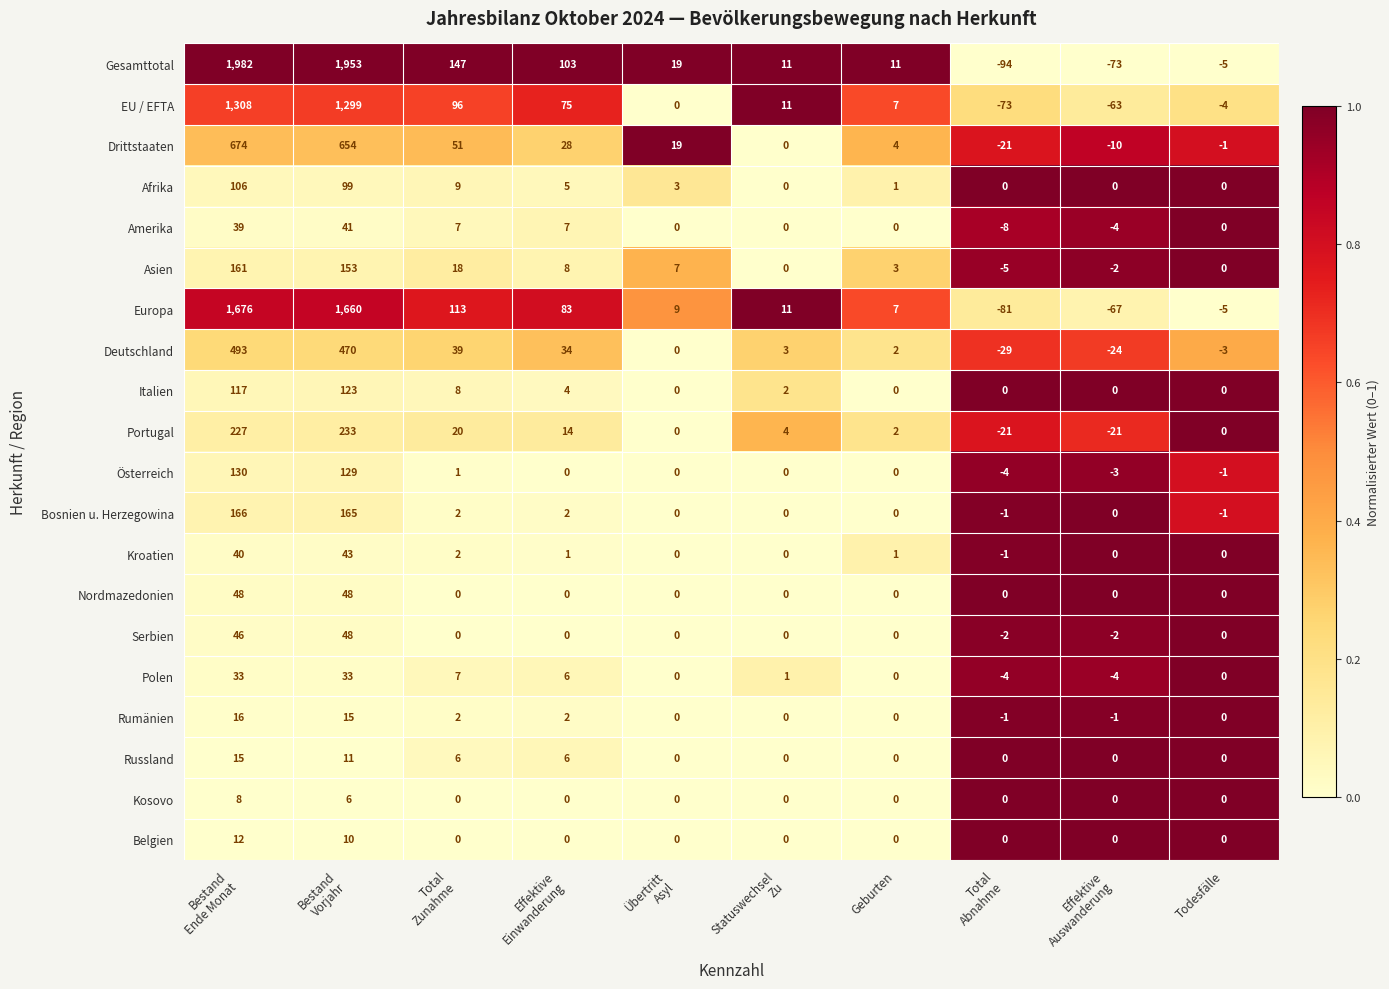

Which series changed the most between Bestand
Vorjahr and Effektive
Auswanderung?

Gesamttotal